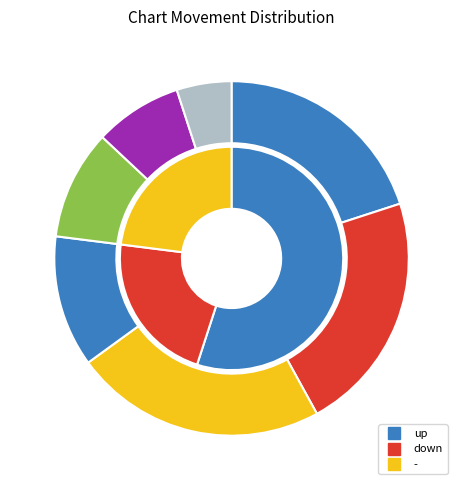

True or false: down accounts for 22% of the total.

True